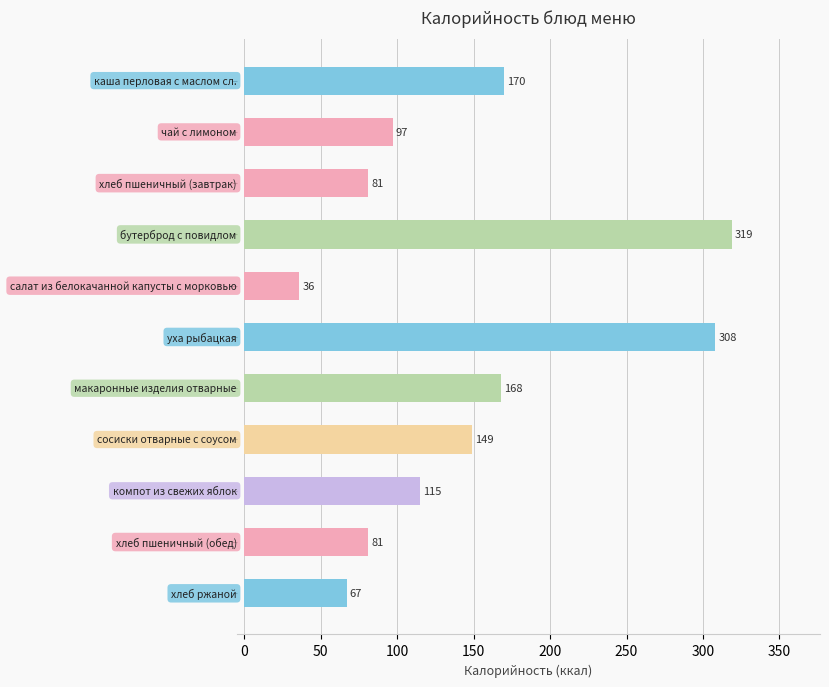

What is the value of the 3rd bar from the top?

81